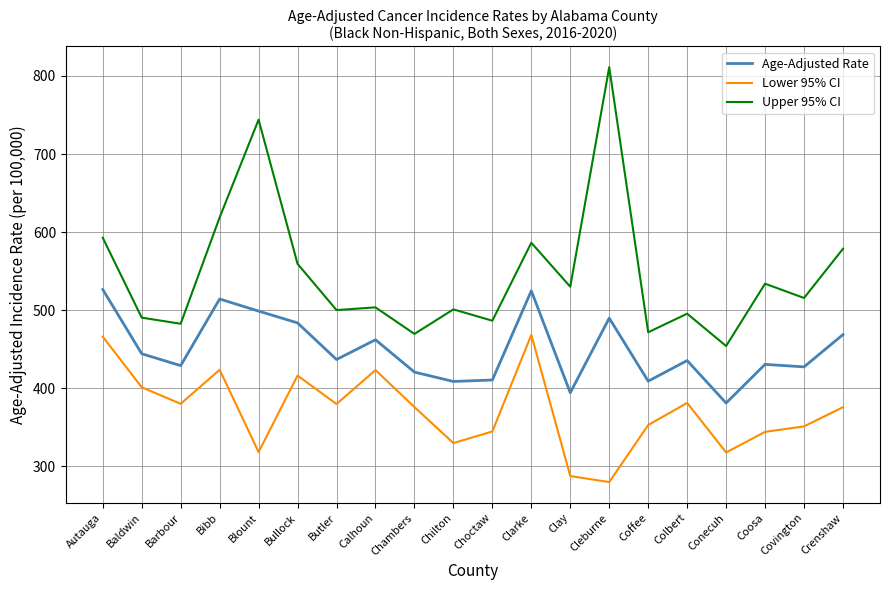

What position from the right is Barbour?

18